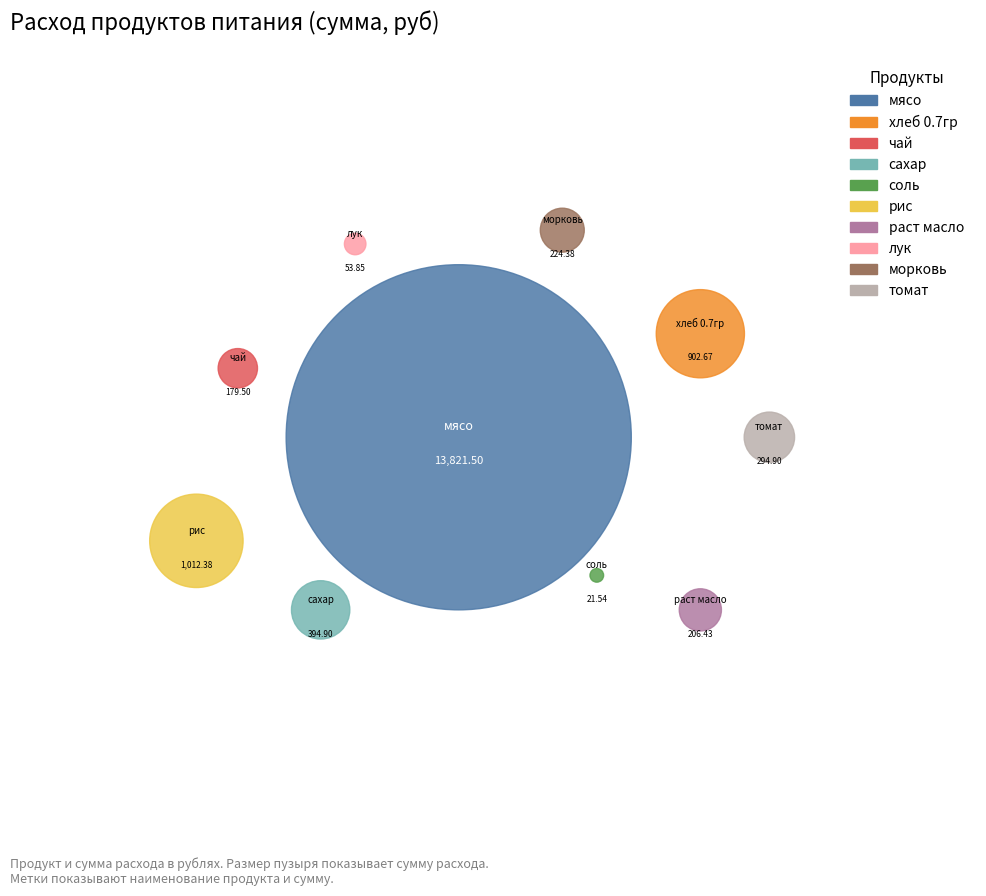

Which slice is the largest?

мясо